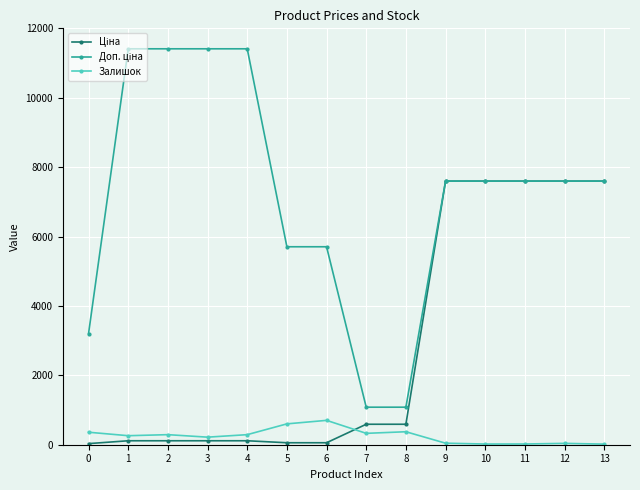

True or false: Залишок has more than 1 interior local peaks.

True